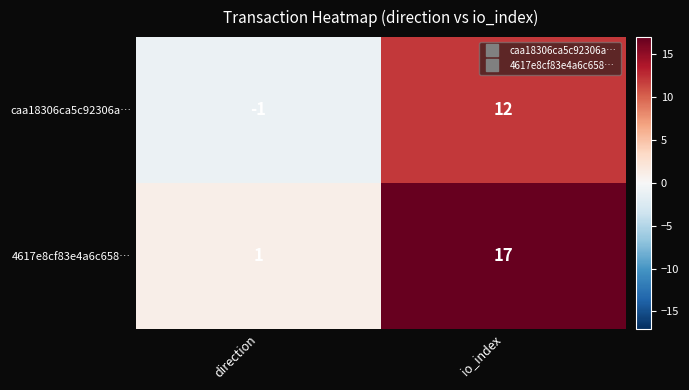

Which series has the largest total across all categories?

4617e8cf83e4a6c658…